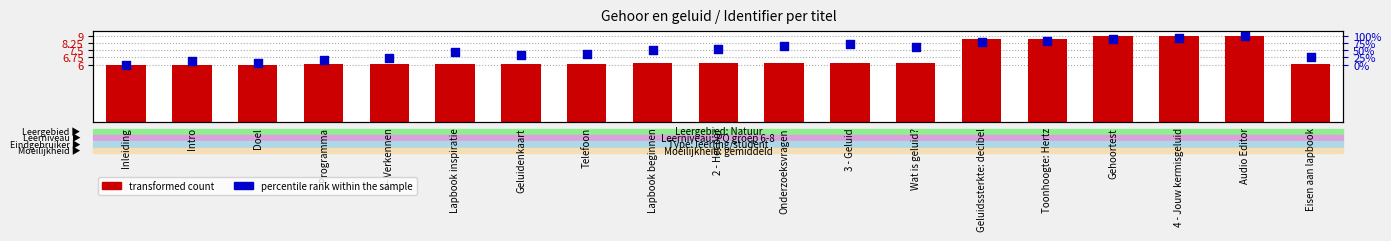

Which series reaches the minimum Y coordinate?

transformed count